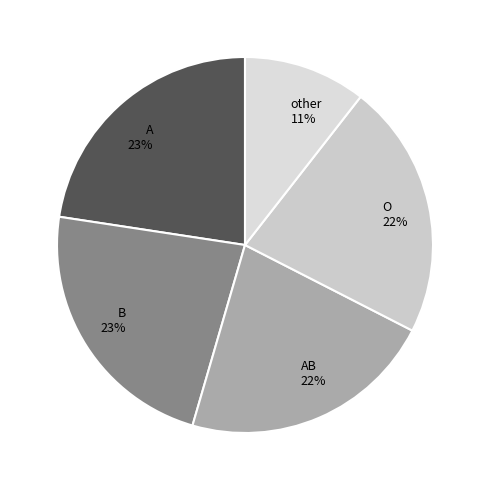

Is the sum of AB and other greater than half?

No